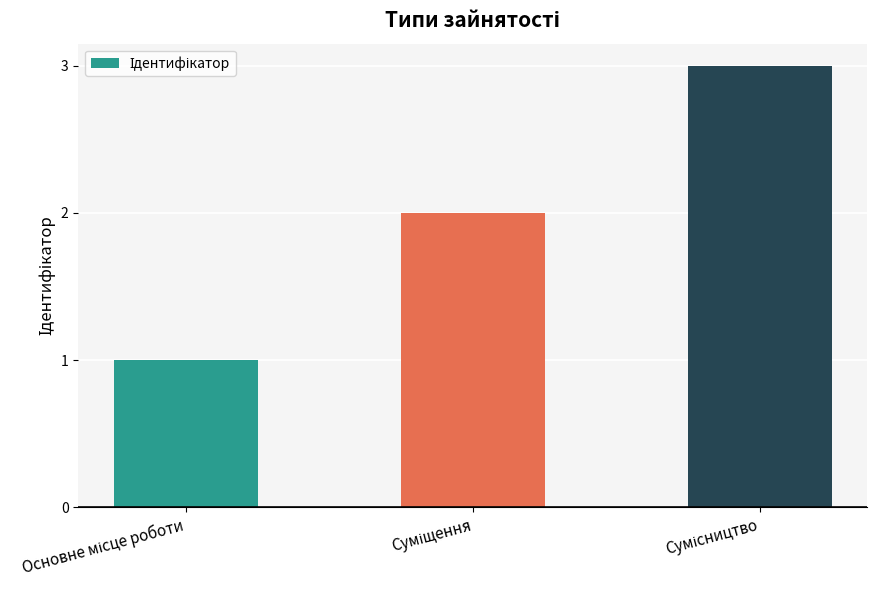

What is the sum of all values?

6